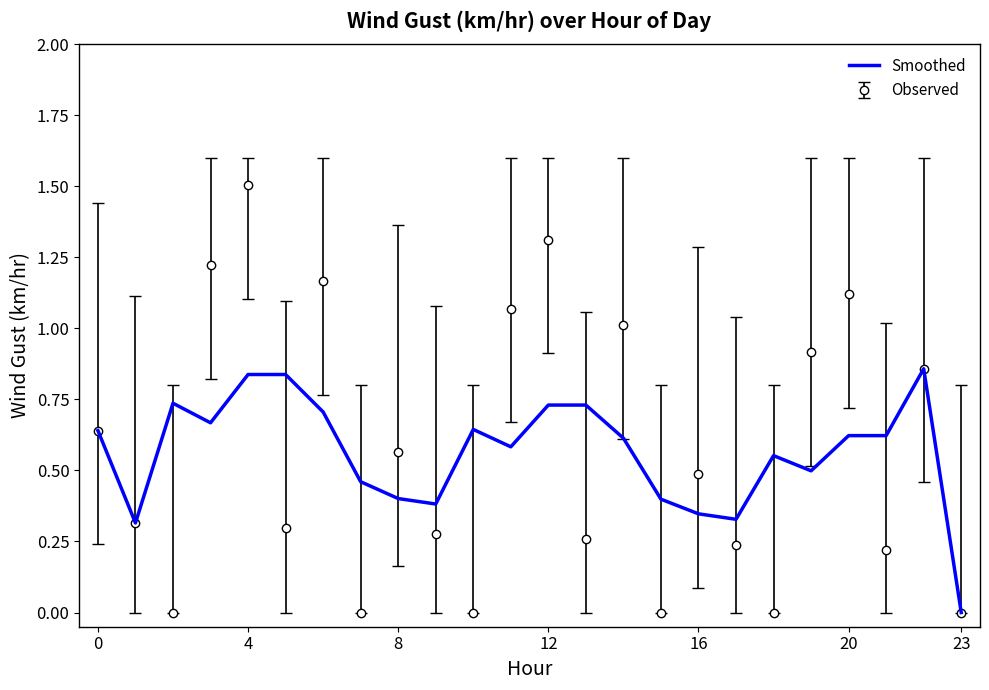

What is the greatest value displayed?

1.5